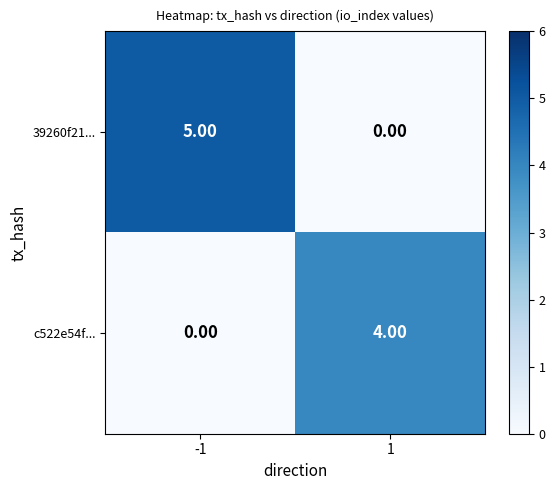

Which series has the largest total across all categories?

39260f21...